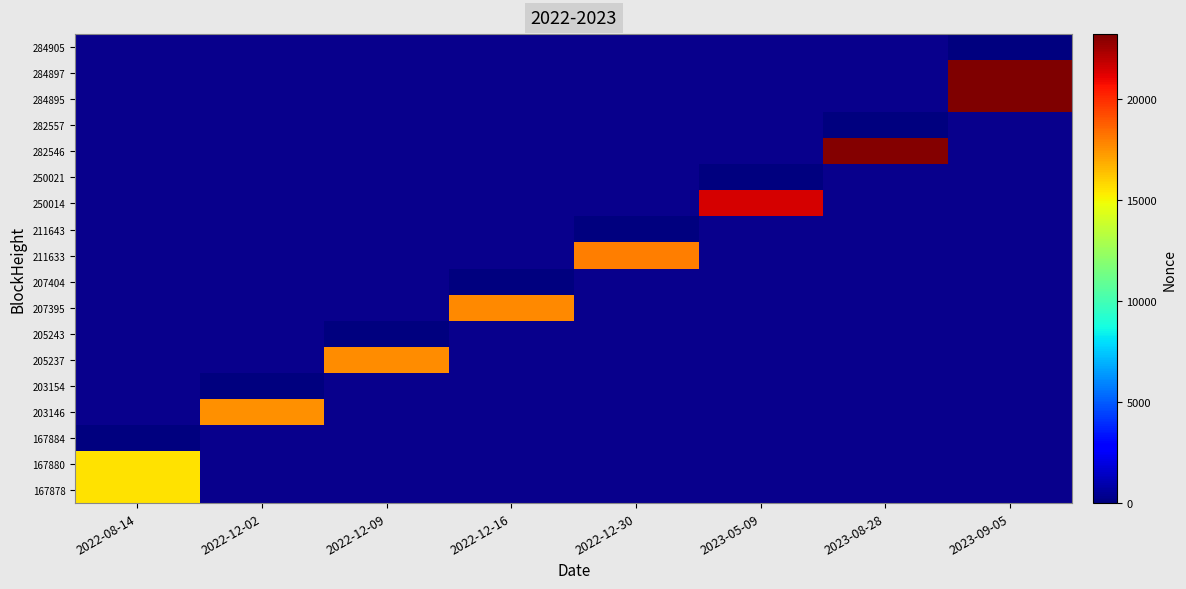

Is it true that 282557 equals 6.0 at 2023-08-28?

True